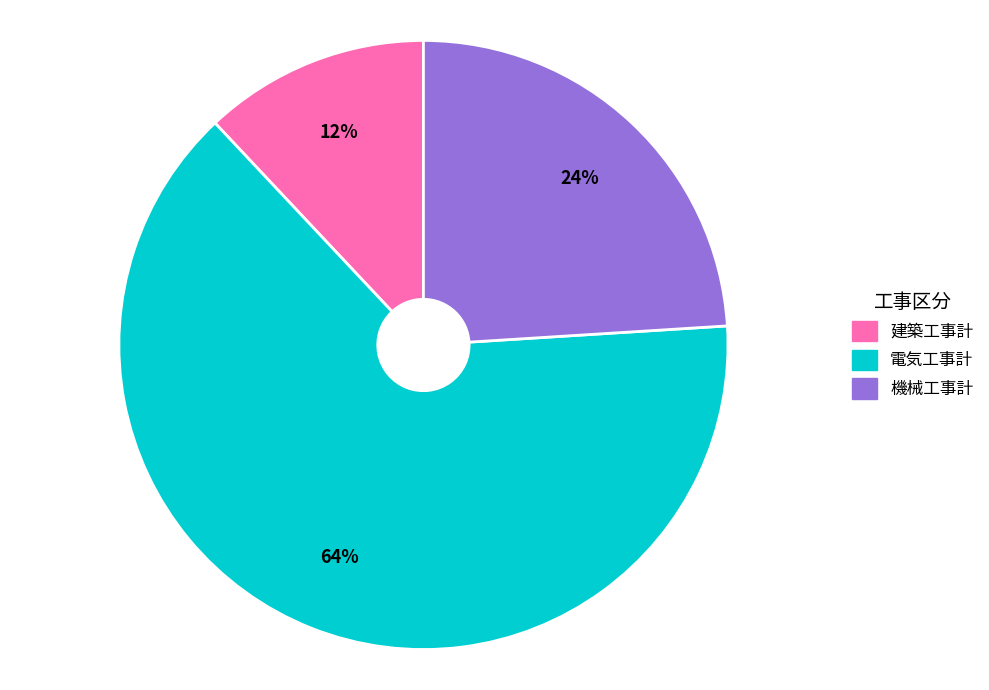

How many segments does this pie chart have?

3